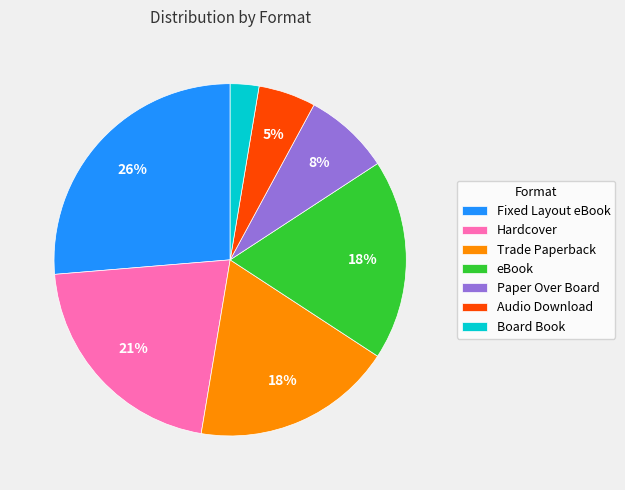

What is the largest slice in the pie chart?

Fixed Layout eBook